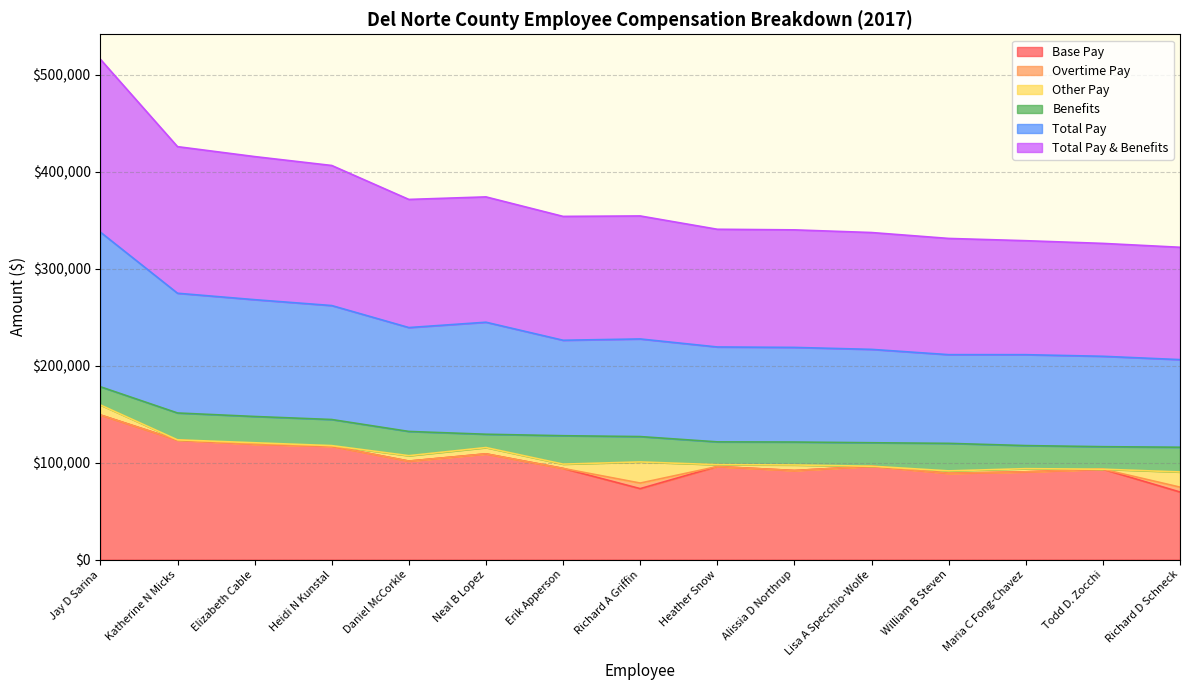

Does the chart have visible grid lines?

Yes